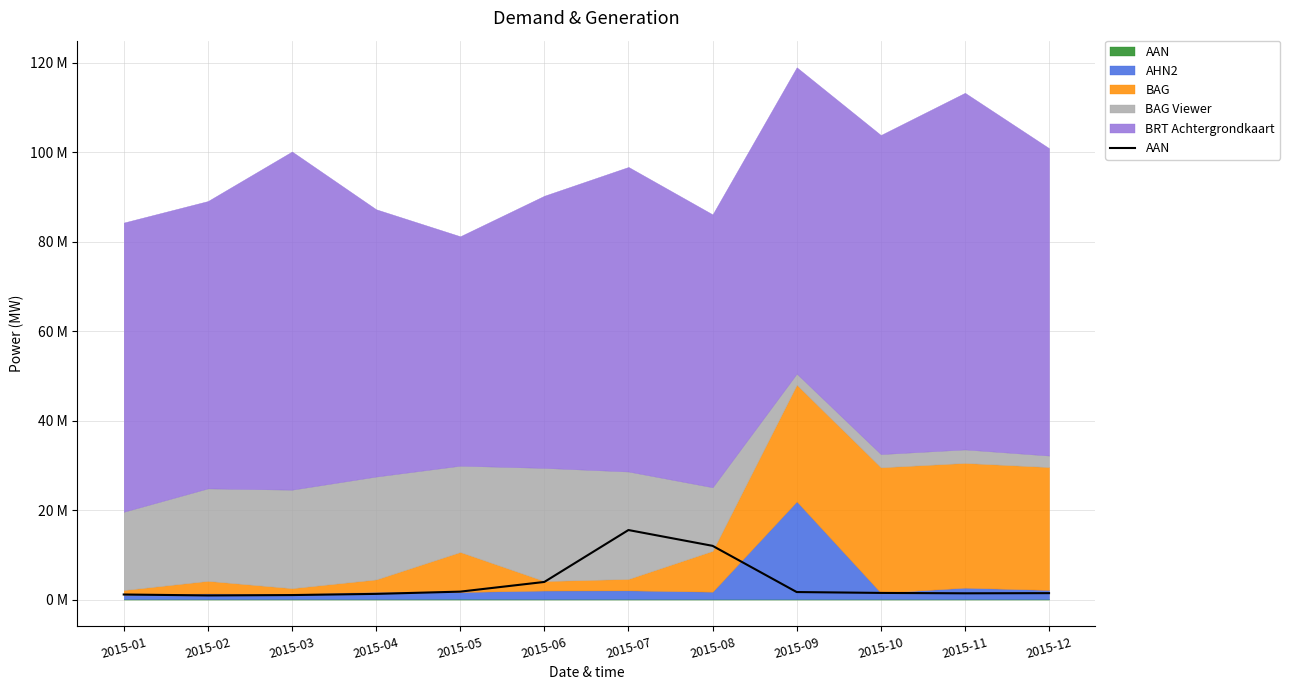

What is the ratio of the value at 2015-10 to the value at 2015-11?

1.1